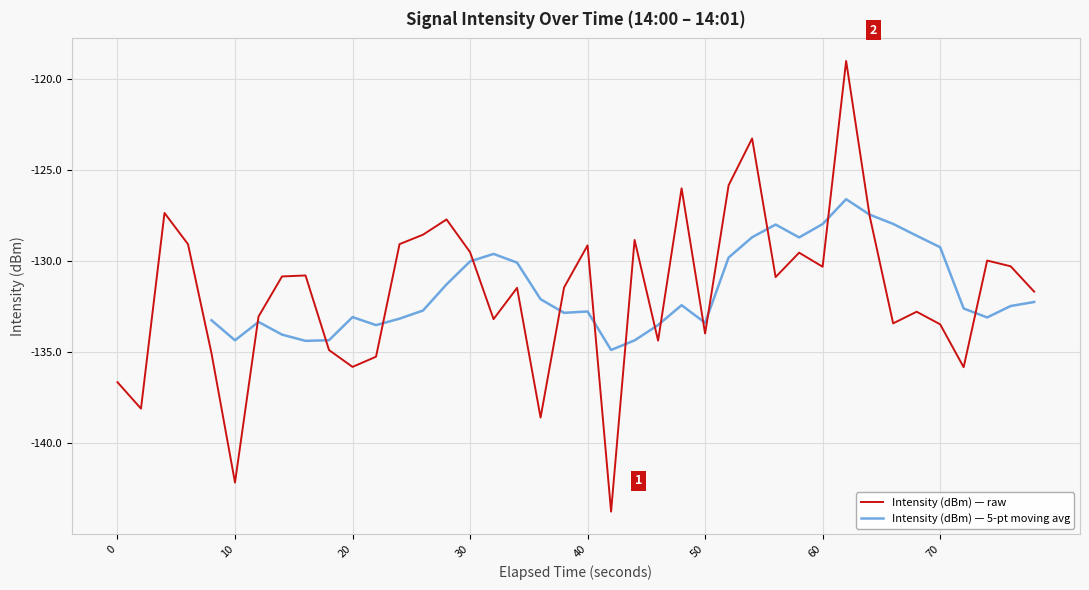

What is the minimum value for Intensity (dBm) — raw?

-143.7